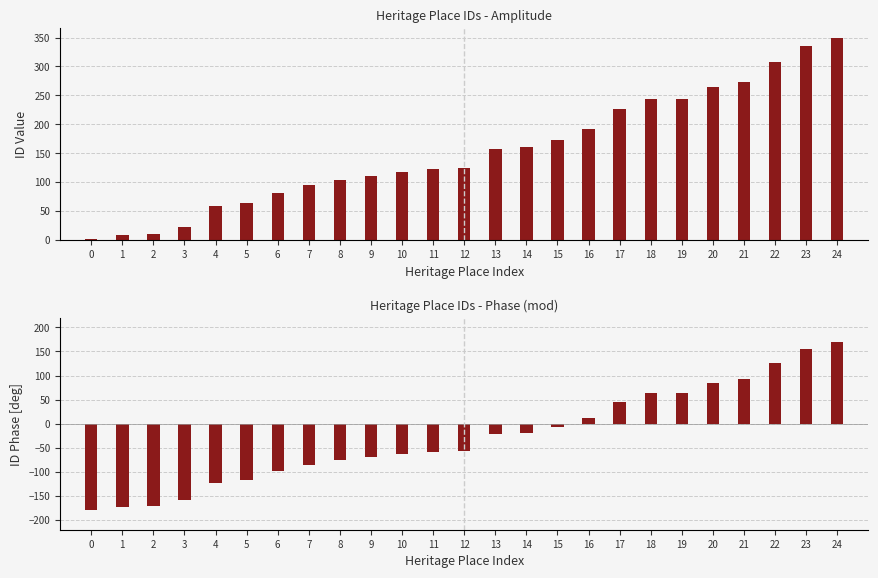

Is the value of ID at 7 greater than the value of ID (phase) at 3?

Yes